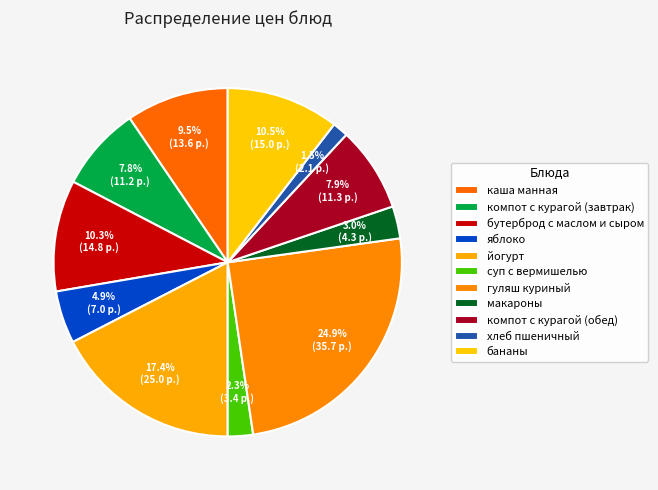

Which slice is the smallest?

хлеб пшеничный